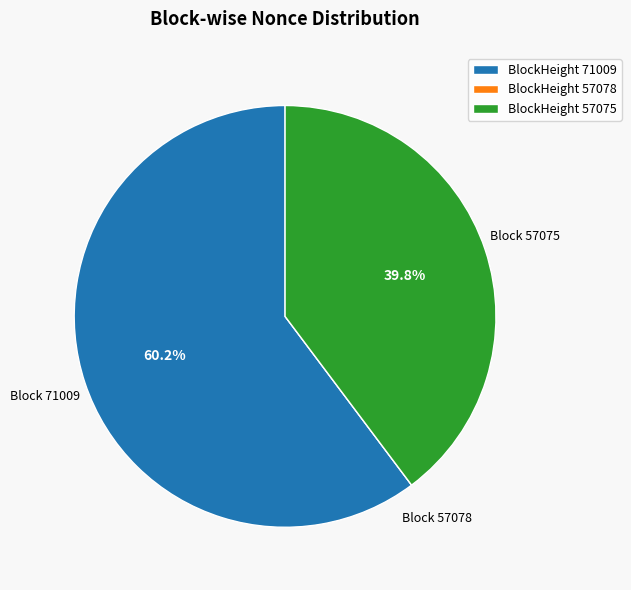

Is the sum of BlockHeight 71009 and BlockHeight 57075 greater than half?

Yes